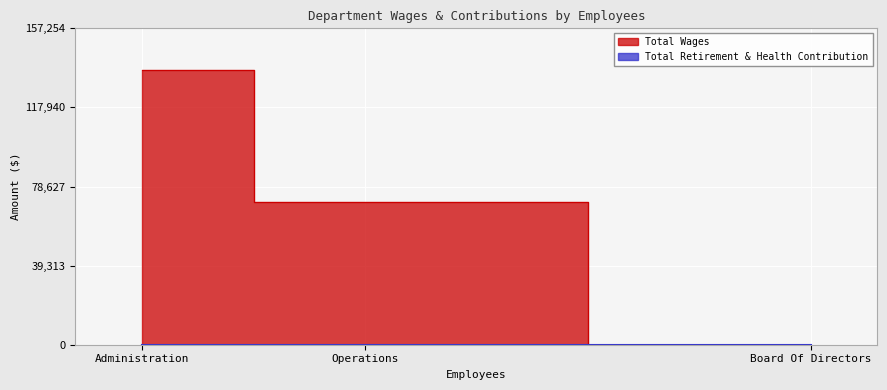

What is the change in value from Operations to Board Of Directors?

-71167